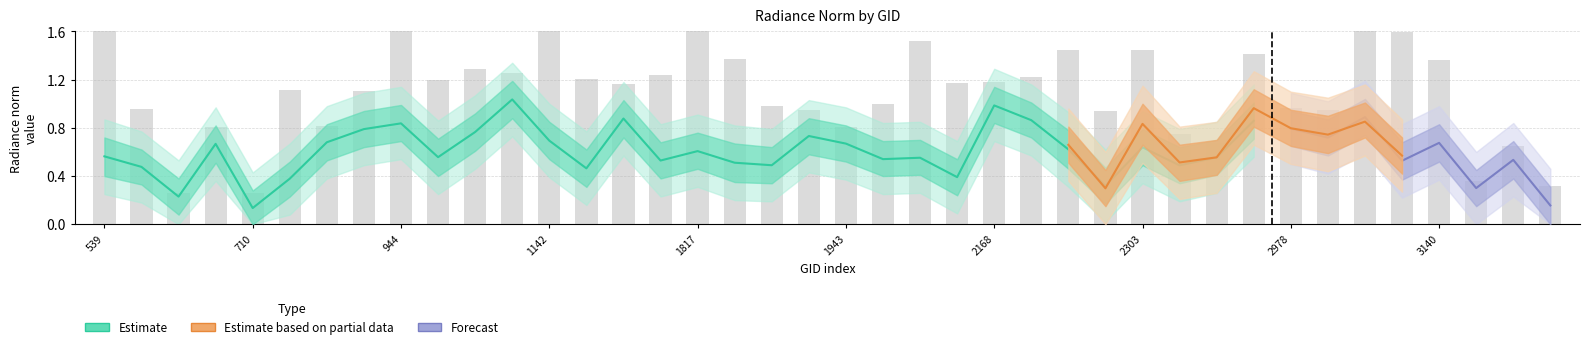

What is the difference between the maximum and minimum values in the rade9_mult_nadir_norm series?

0.9